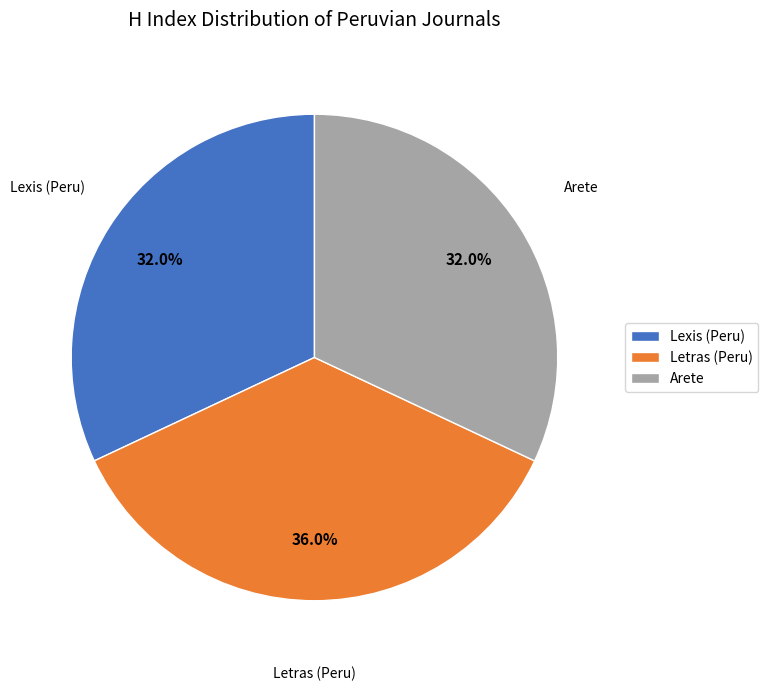

Does Arete account for over 50% of the chart?

No